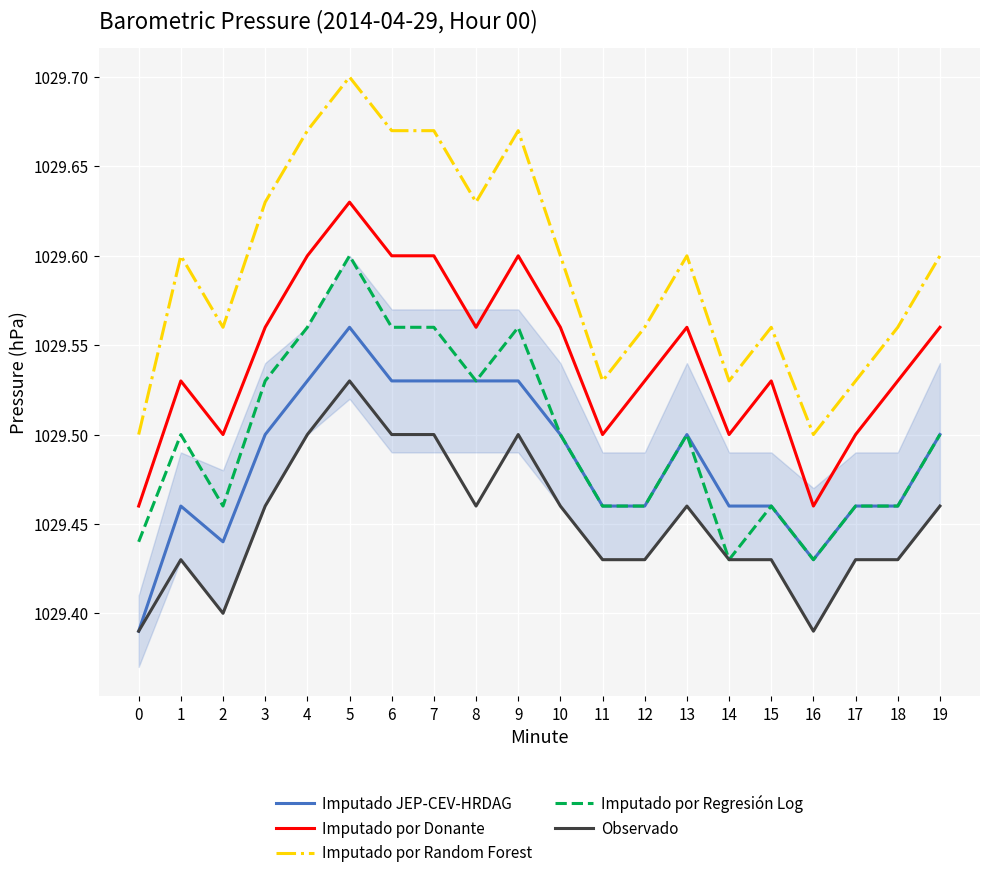

Which series has the largest range (max minus min)?

Imputado por Random Forest